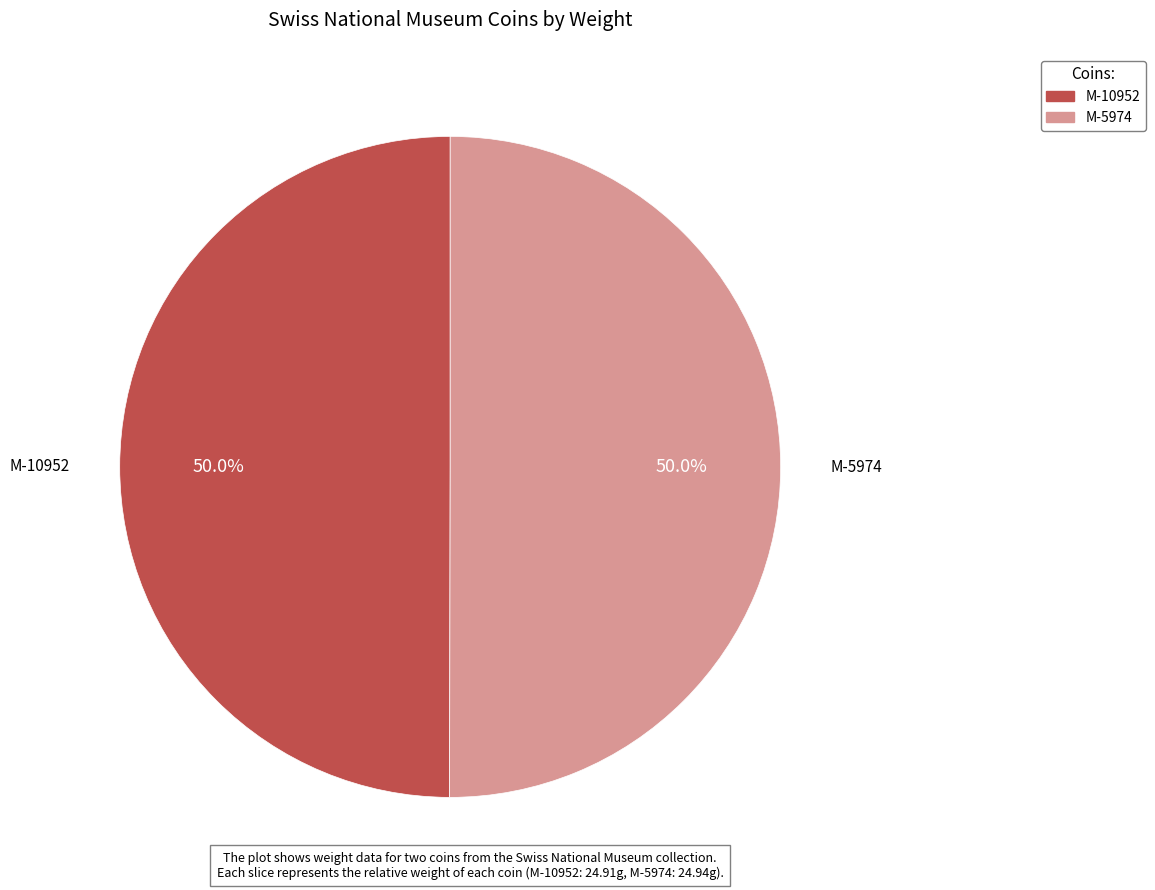

How many slices are in this pie chart?

2